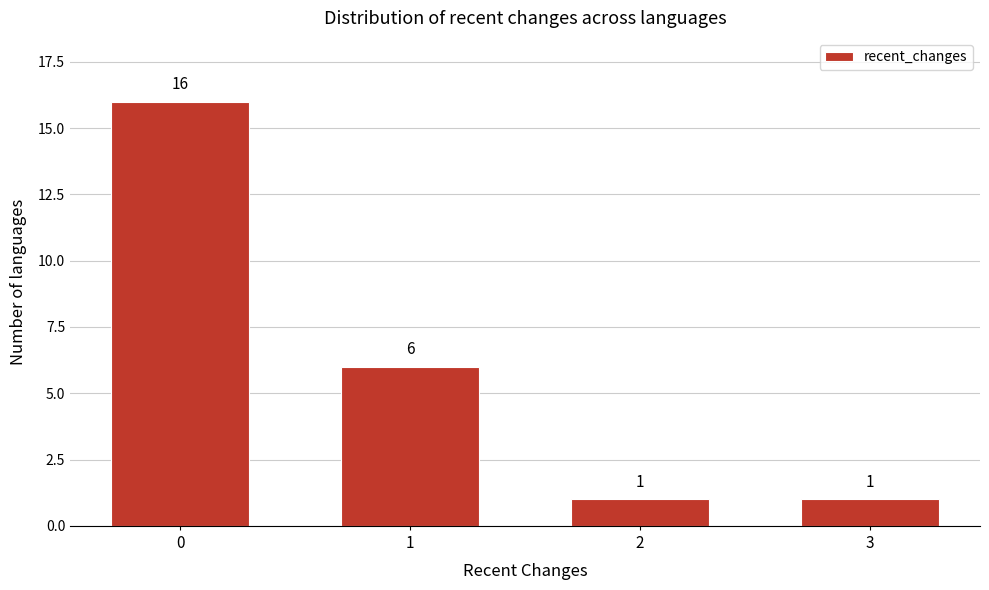

Reading left to right, transcribe all the data shown in this chart.

16	6	1	1